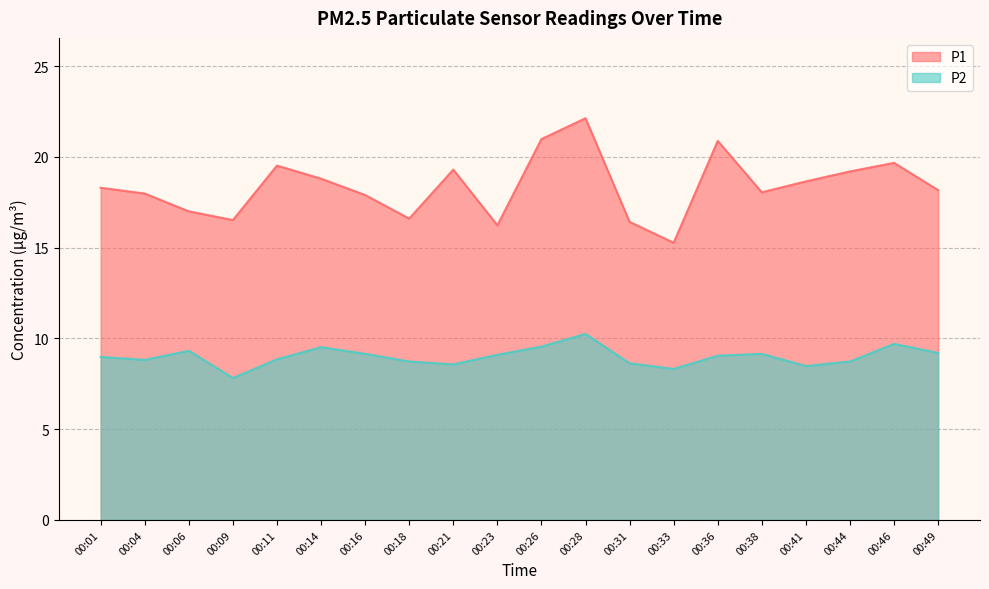

In P2, how many points are lower than both neighbors (excluding endpoints)?

5